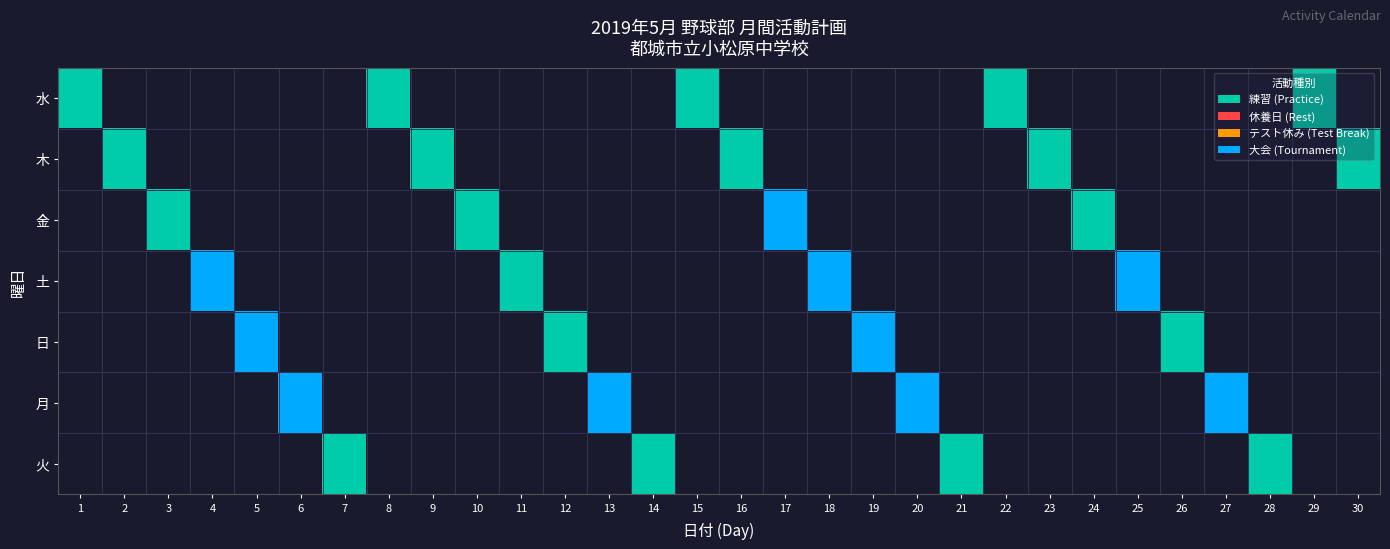

List the series in order of their overall mean, highest first.

水, 木, 金, 土, 日, 月, 火